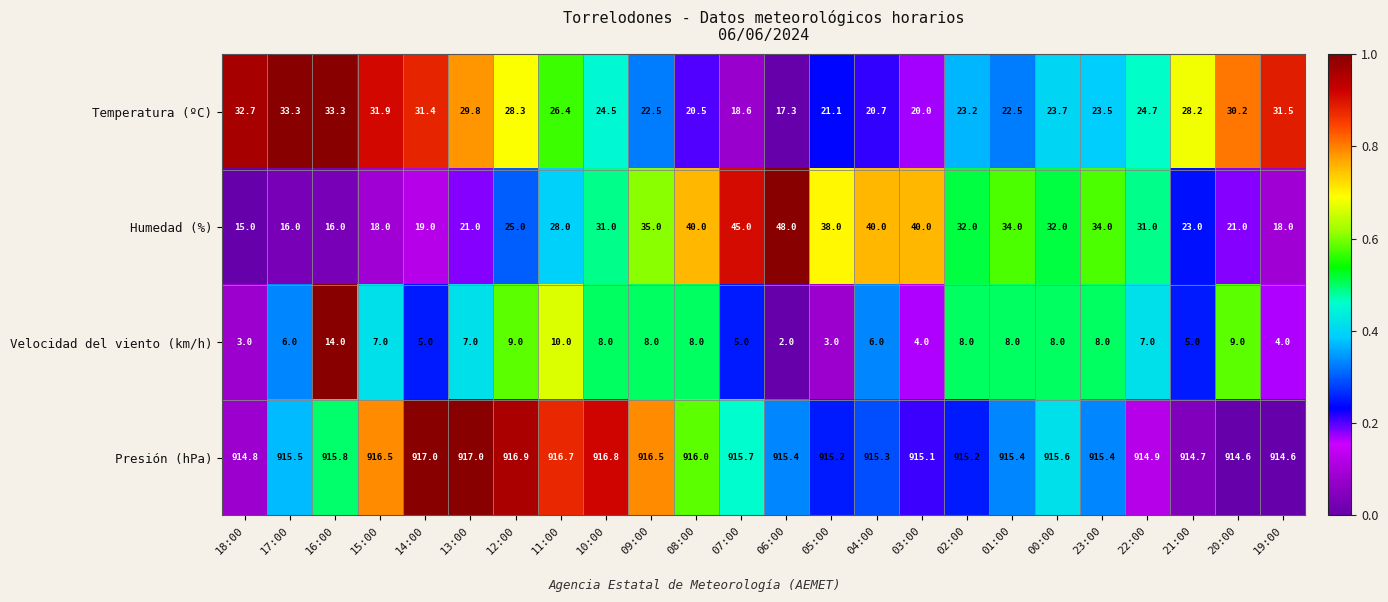

True or false: Temperatura (ºC) has a value of 17.3 at 06:00.

True